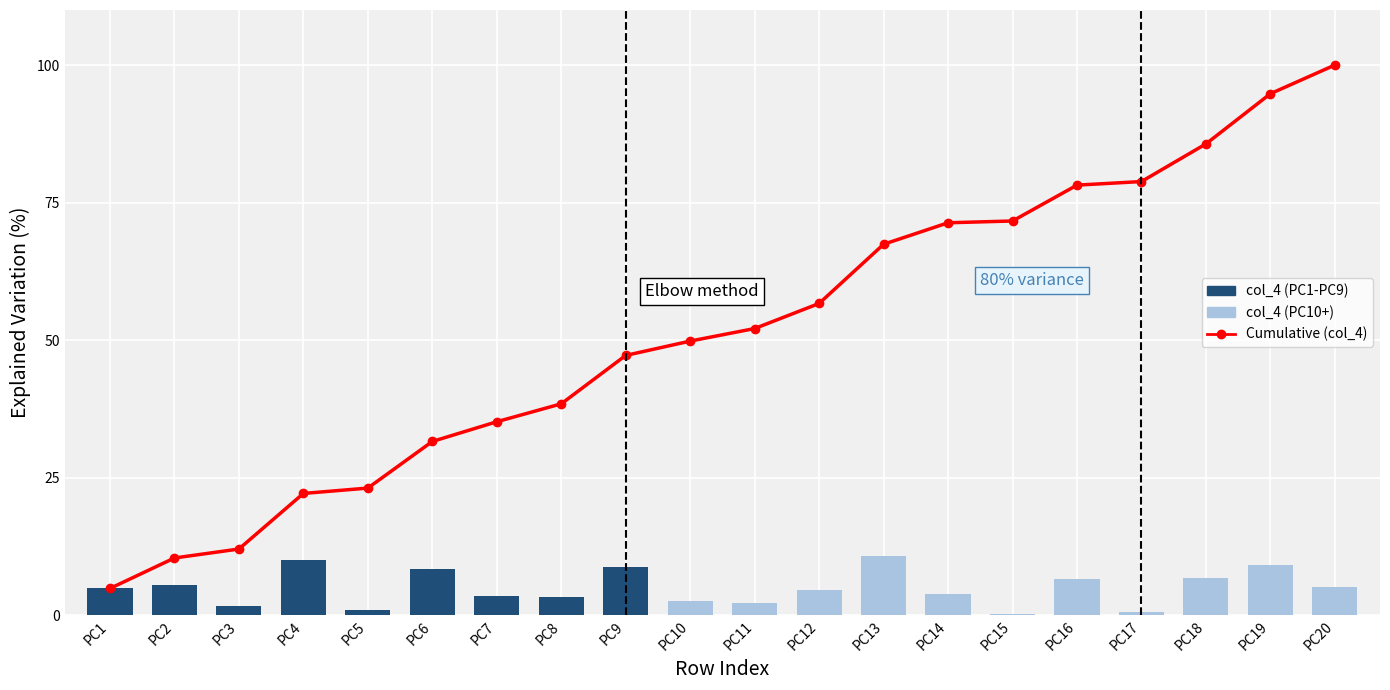

What is the difference between the maximum and minimum values in the Cumulative (col_4) series?

95.1